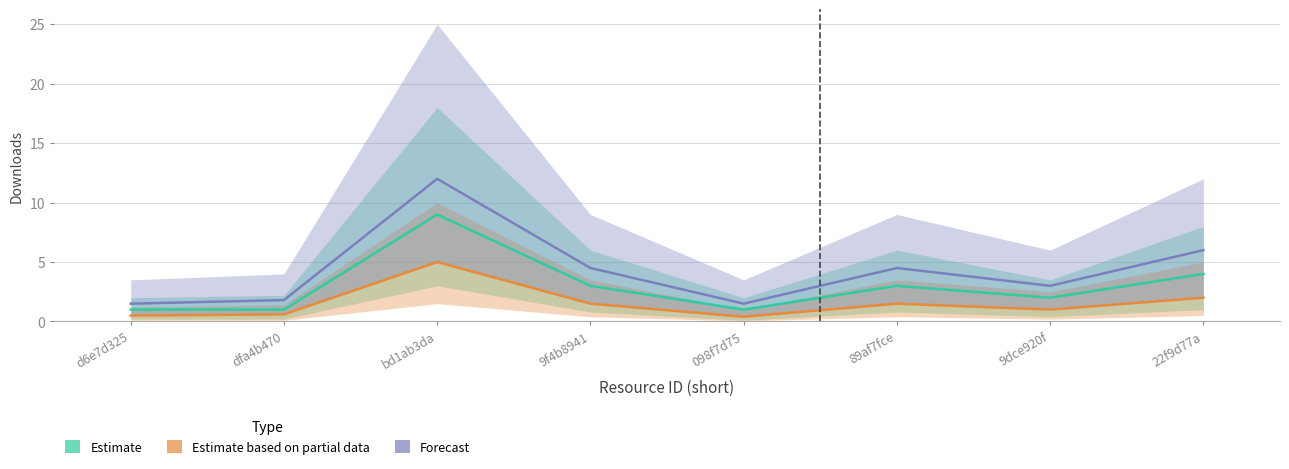

Where does the Estimate based on partial data series first go above 1?

bd1ab3da